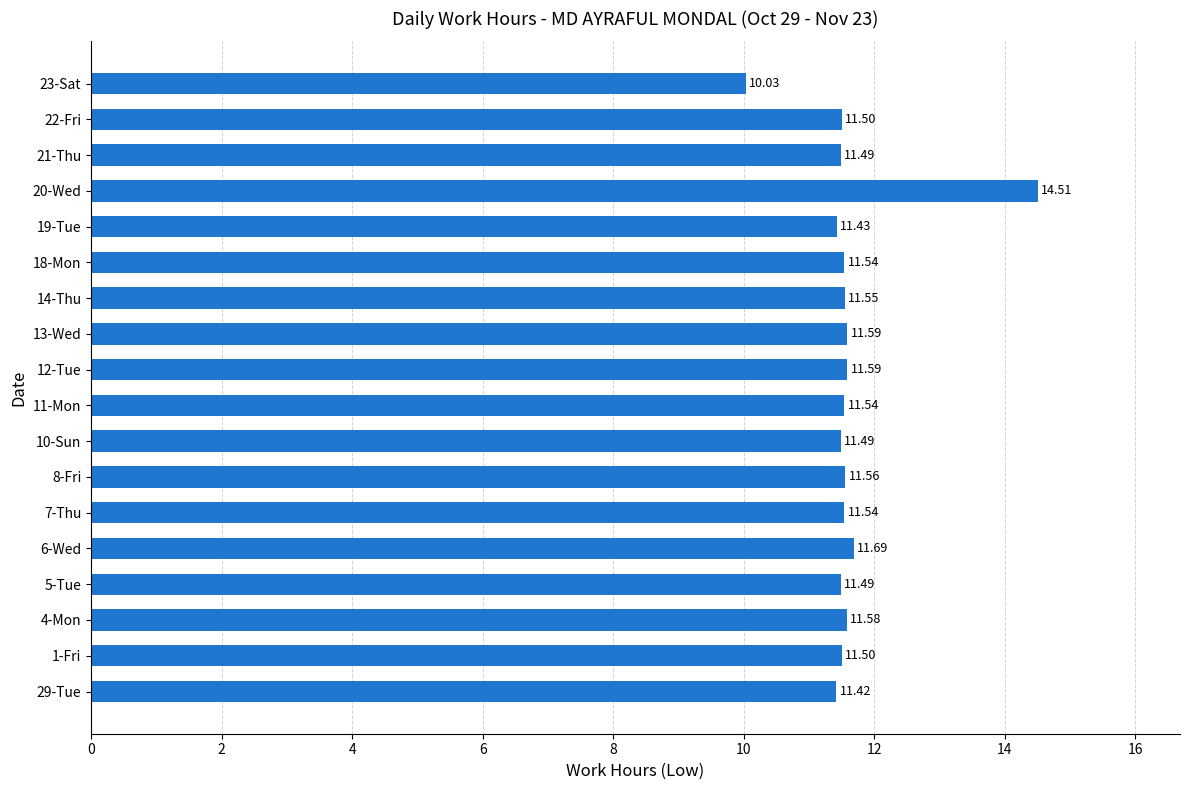

Between 4-Mon and 12-Tue, which is larger?

12-Tue